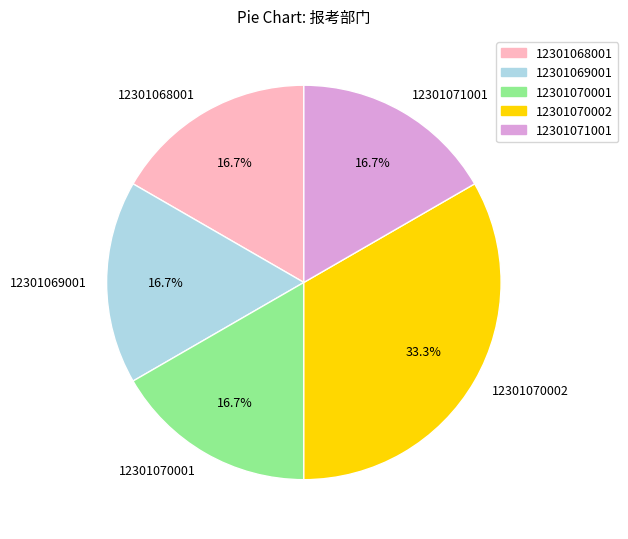

What portion of the pie excludes 12301071001?

83.3%